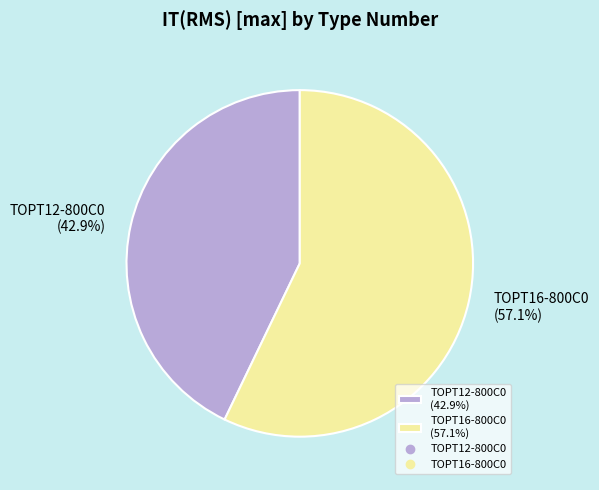

Between TOPT16-800C0 and TOPT12-800C0, which is larger?

TOPT16-800C0